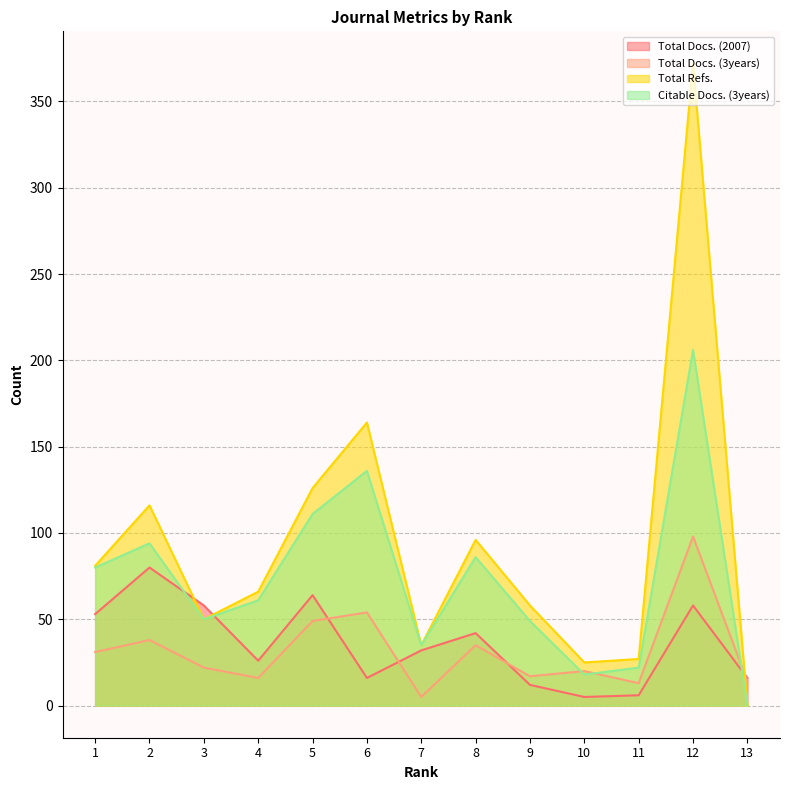

What are all the series names shown in the legend?

Total Docs. (2007), Total Docs. (3years), Total Refs., Citable Docs. (3years)